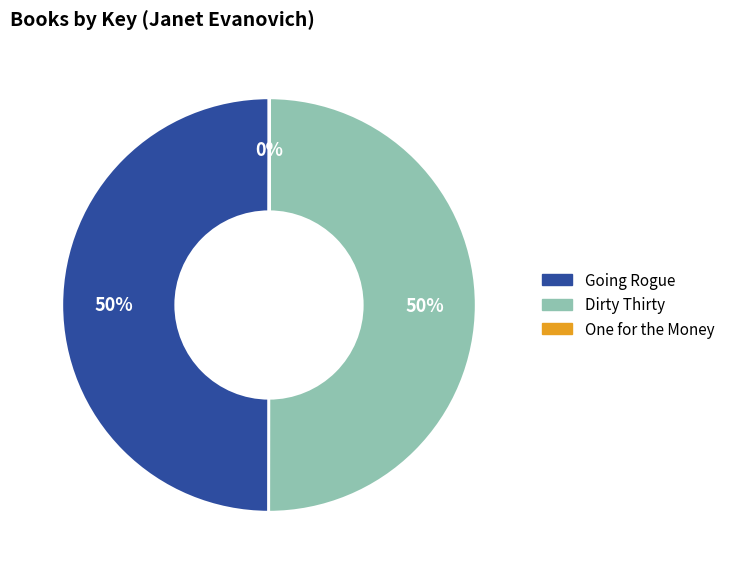

What is the ratio of the value at Dirty Thirty to the value at Going Rogue?

1.0